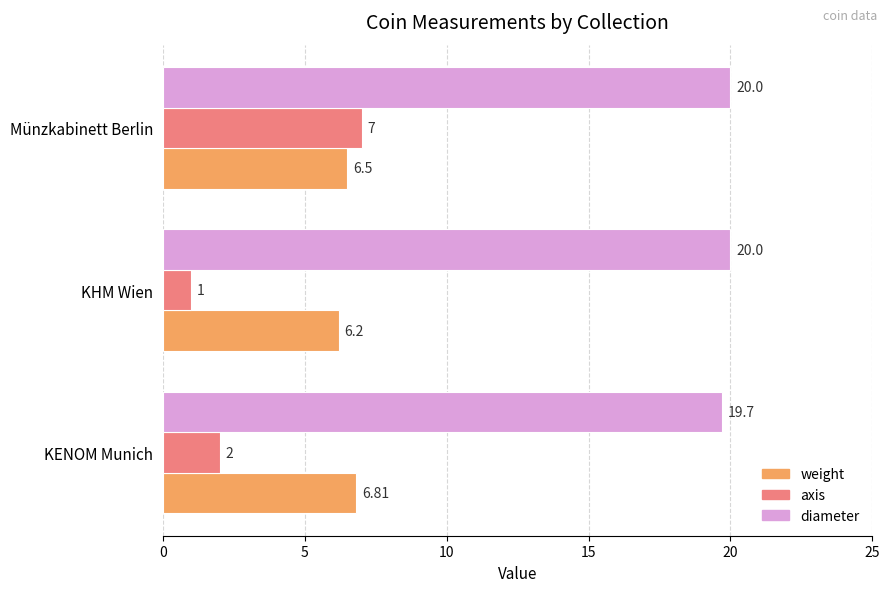

Which category has the lowest value across all series?

KHM Wien